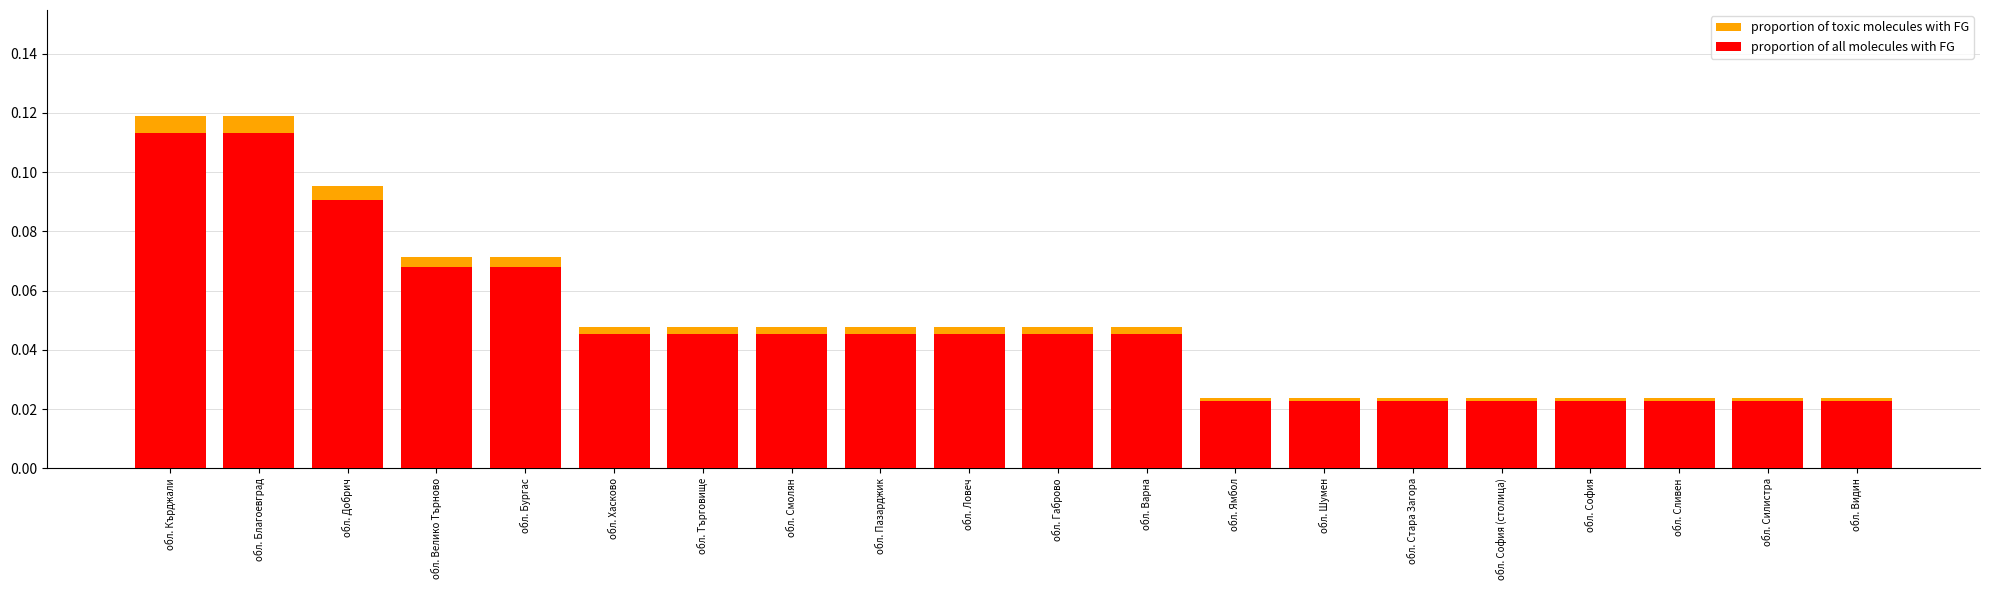

What is the difference between the second highest and minimum values in the proportion of all molecules with FG series?

0.1